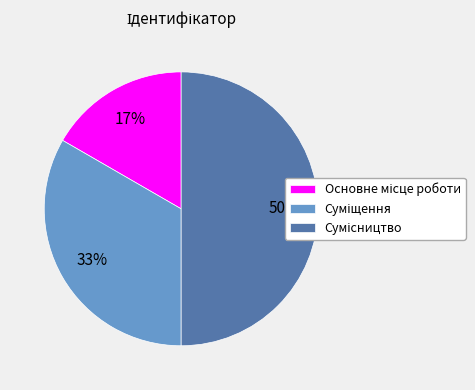

To the nearest percent, what is the difference between the largest and smallest slice percentages?

33%